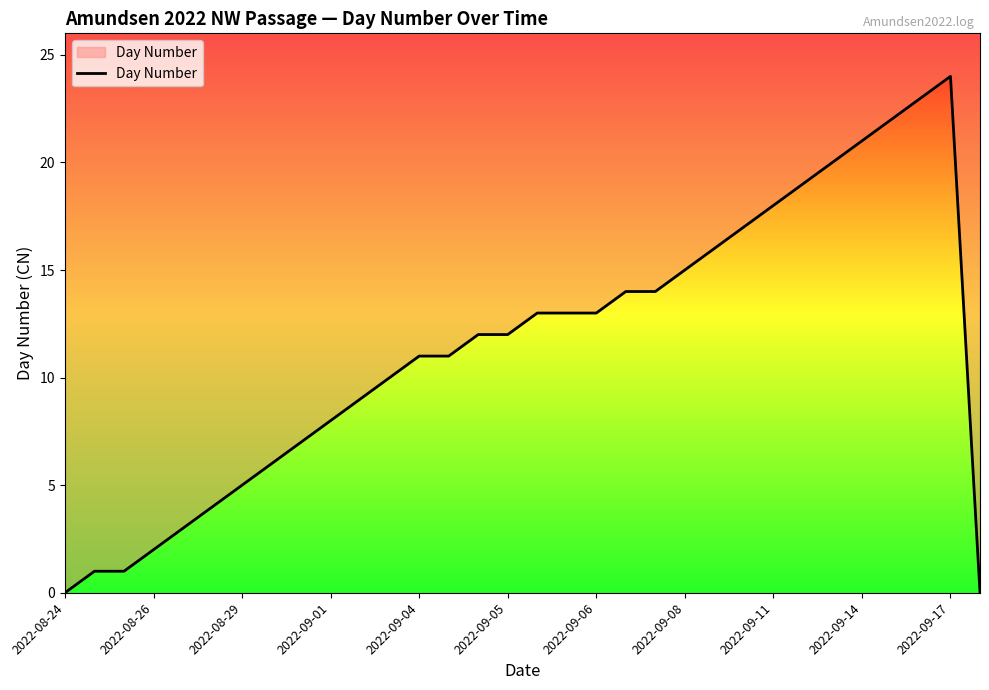

Reading right to left, extract all data points from this chart.

0	24	23	22	21	20	19	18	17	16	15	14	14	13	13	13	12	12	11	11	10	9	8	7	6	5	4	3	2	1	1	0